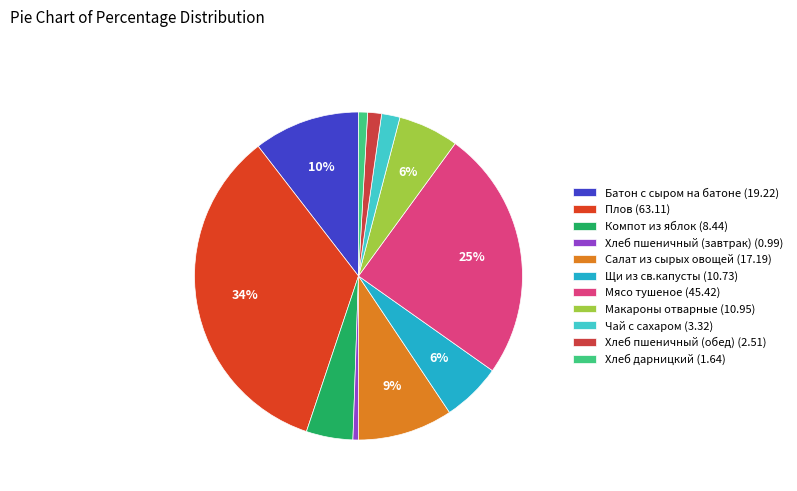

What is the smallest slice in the pie chart?

Хлеб пшеничный (завтрак)